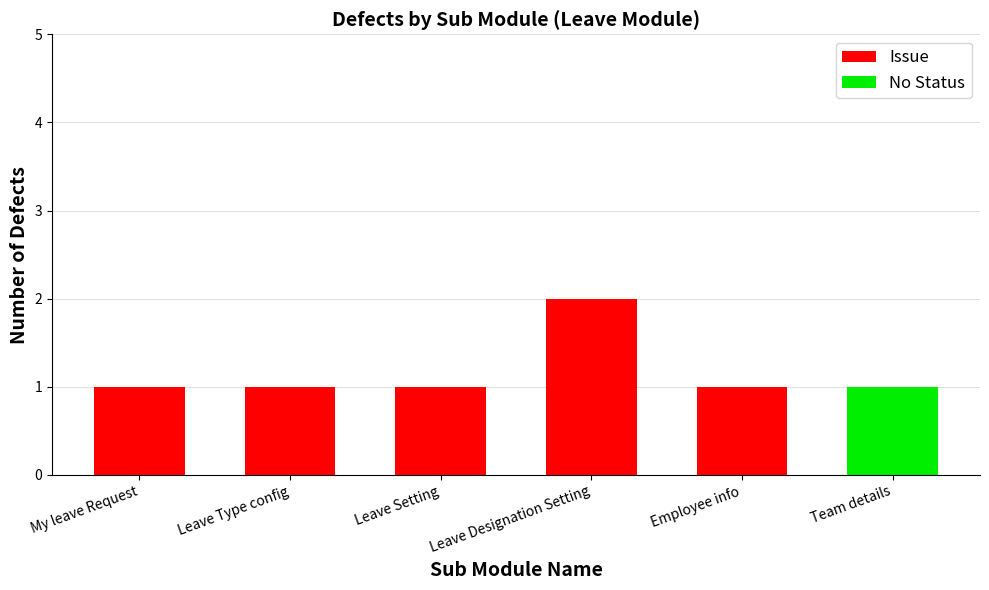

Is it true that Issue equals 0 at Team details?

True